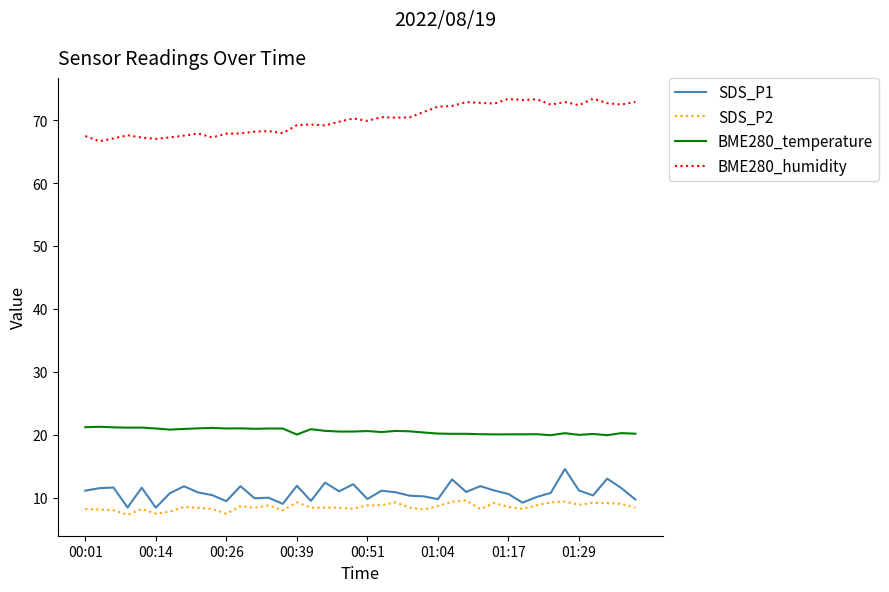

What is the maximum value shown in the chart?

73.4